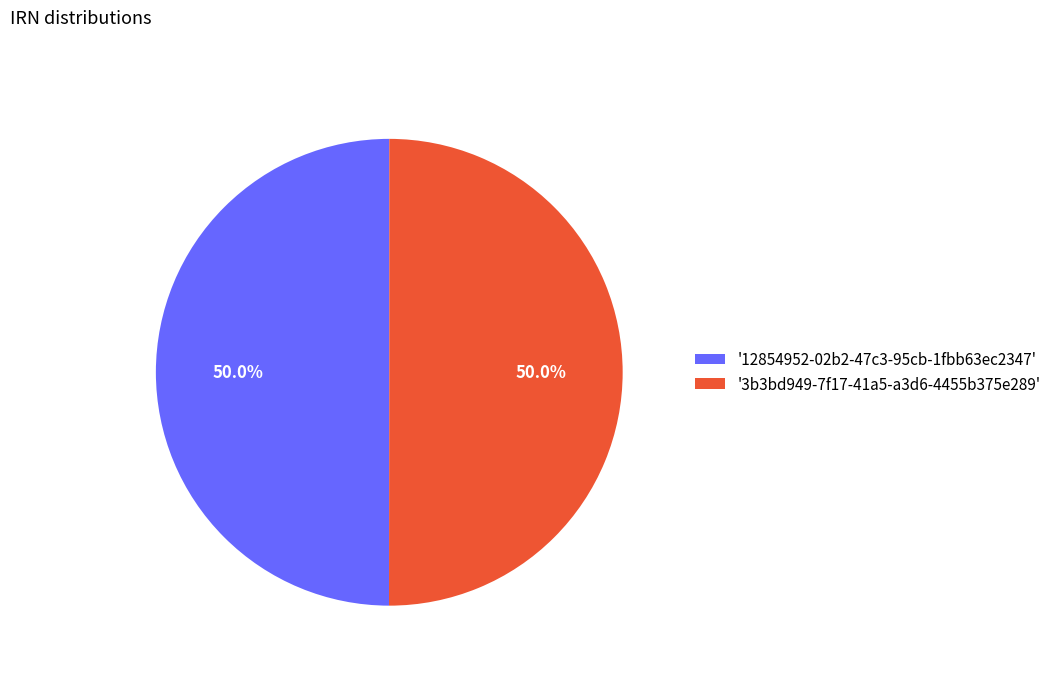

Do '12854952-02b2-47c3-95cb-1fbb63ec2347' and '3b3bd949-7f17-41a5-a3d6-4455b375e289' together represent more than half of the pie?

Yes